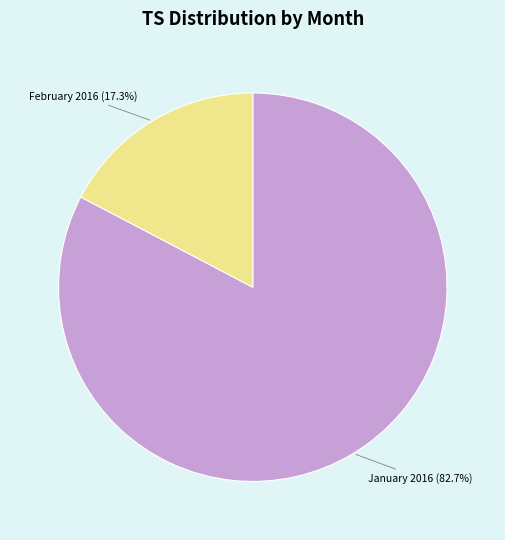

Is there a majority slice in this chart?

Yes